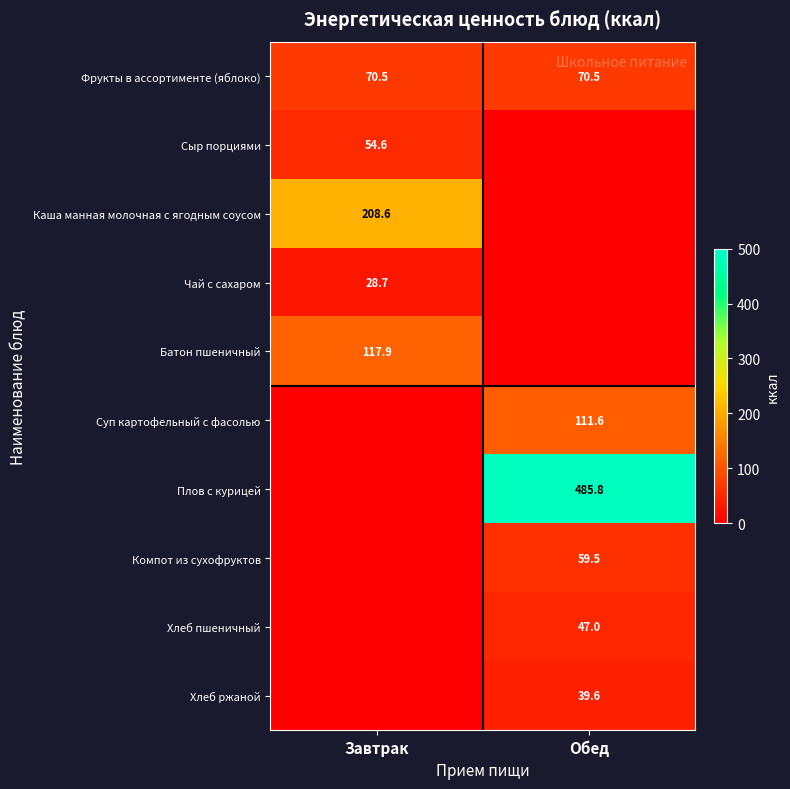

What is the sum of all Фрукты в ассортименте (яблоко) values?

141.0